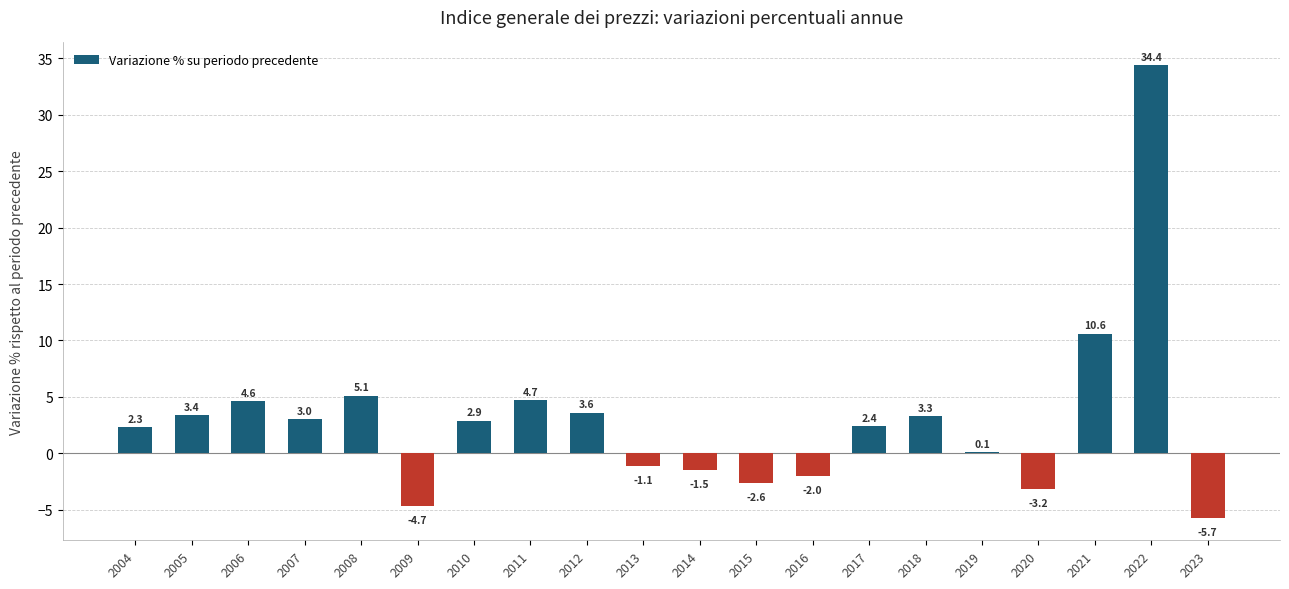

Count the number of values greater than 2.

12